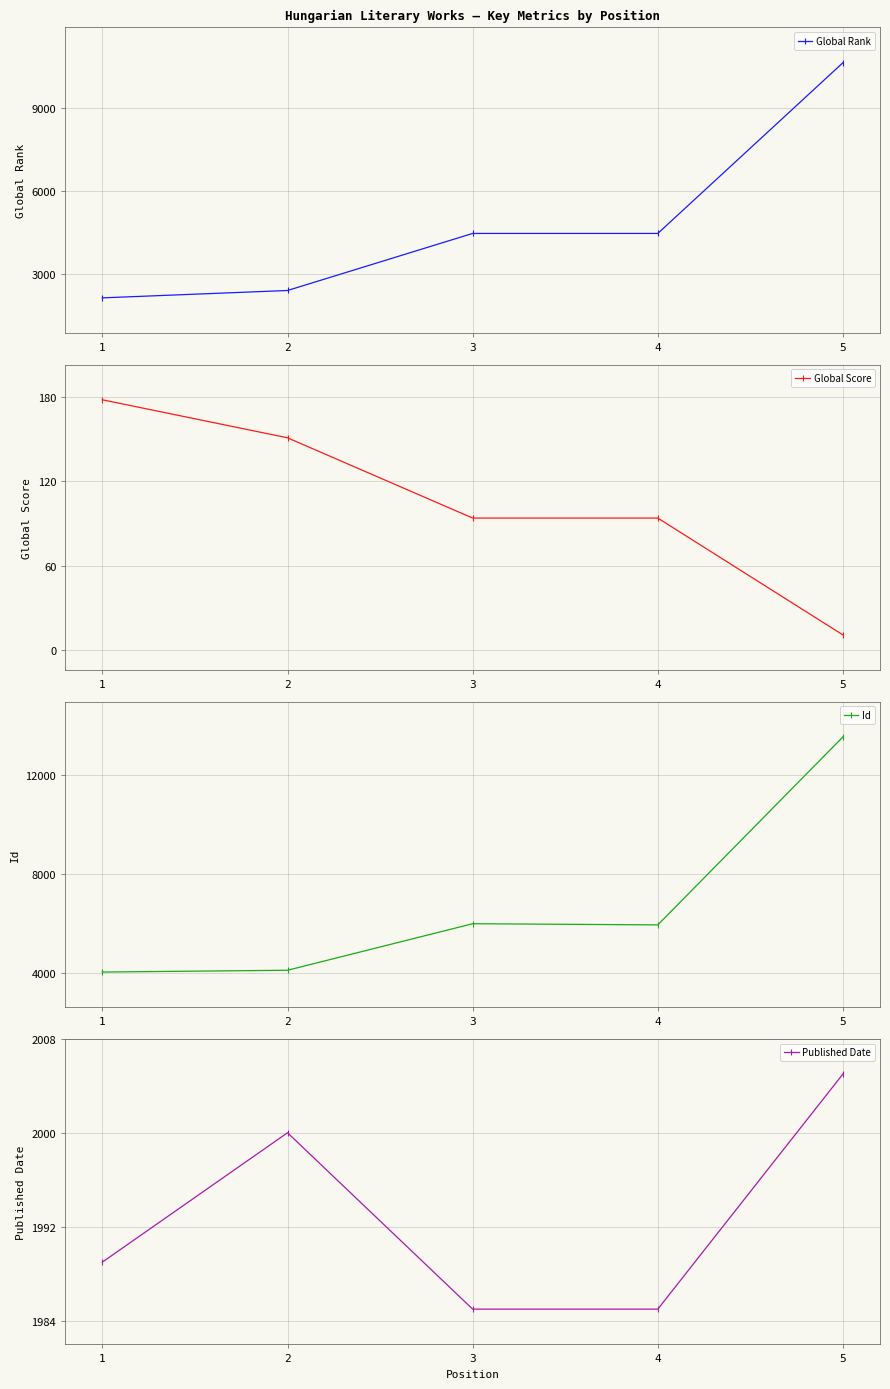

Rank the categories by Global Rank value from highest to lowest.

5, 3, 4, 2, 1